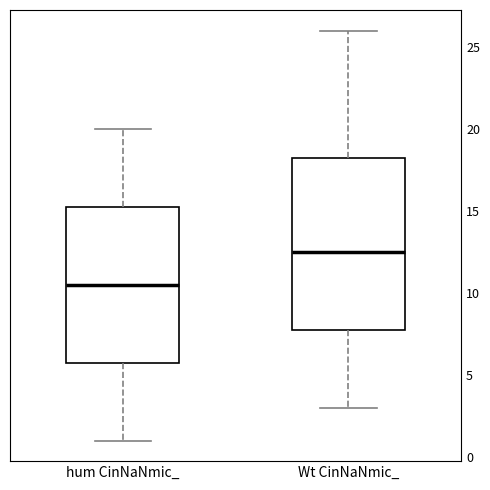

Which box is the tallest, from its lower edge to its upper edge?

Wt CinNaNmic_